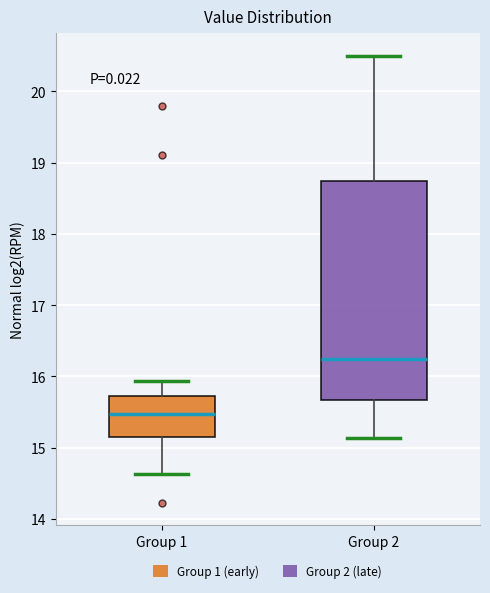

Reading left to right, read every box against the y-axis: the position of its median line, the range the box covers, and the ends of its whiskers. The values are not printed on the chart, so give them approximately, as read against the axis.

Group 1: median 15.5, box 15.2 to 15.7, whiskers 14.6 to 15.9
Group 2: median 16.3, box 15.7 to 18.7, whiskers 15.1 to 20.5